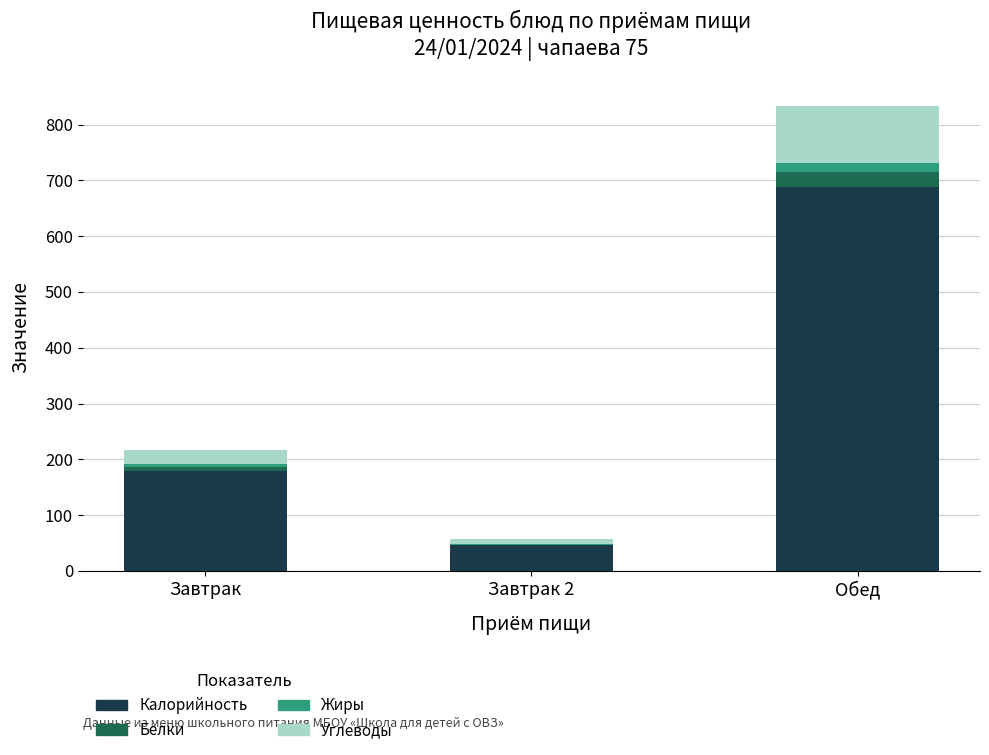

What is the highest value of the Калорийность series?

687.6